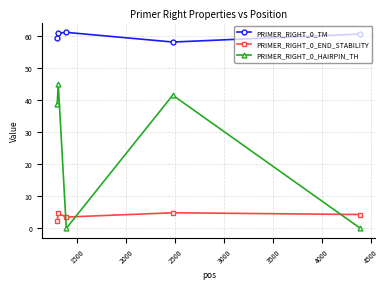

What is the maximum value shown in the chart?

61.1